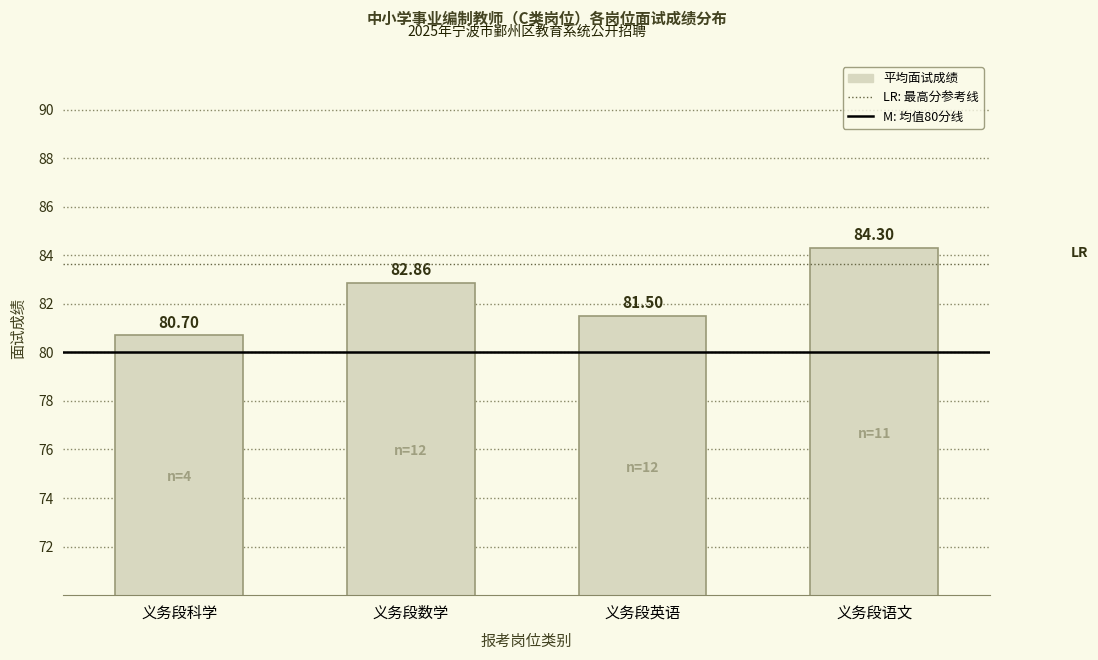

Which category has the lowest value across all series?

义务段科学